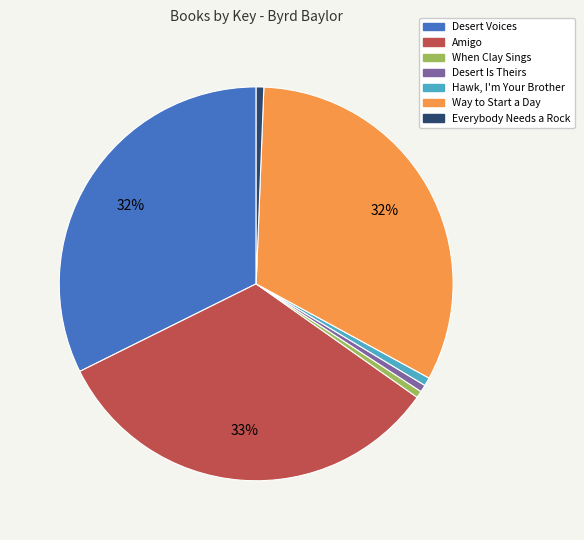

Is it true that When Clay Sings is 1% of the pie?

True